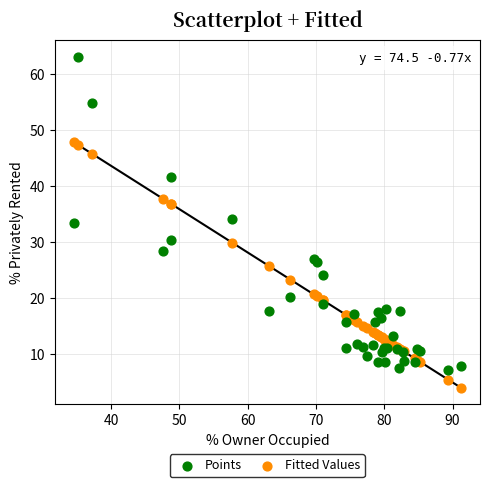

Which series has the widest spread of Y values?

Points